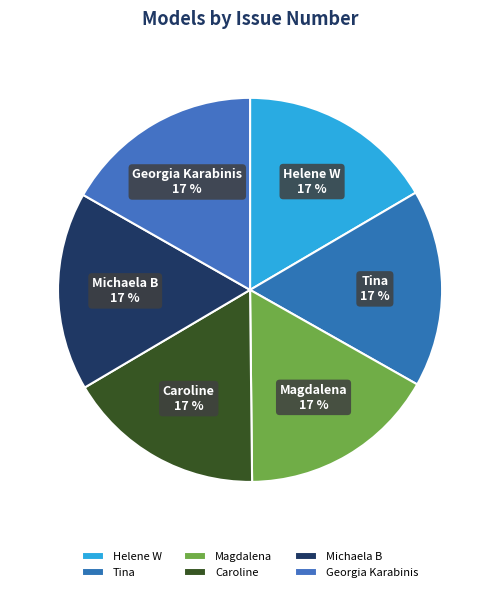

What percentage is the Caroline slice, to the nearest percent?

17%